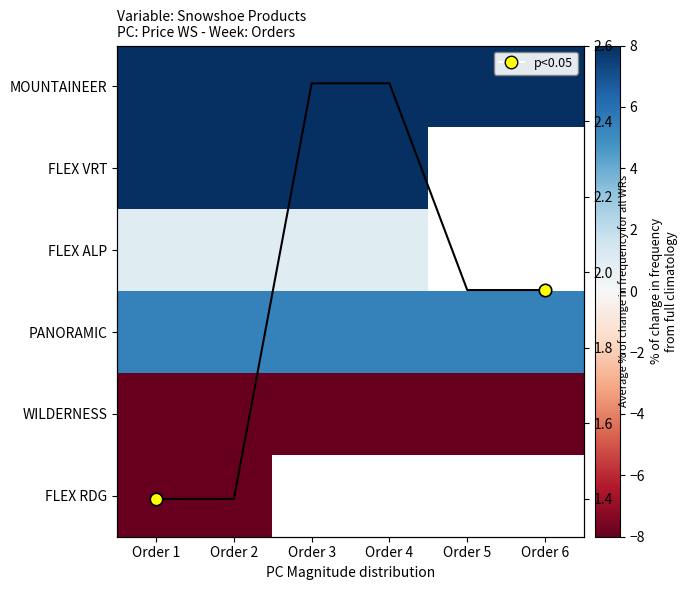

List the series in order of their overall mean, lowest first.

WILDERNESS, FLEX RDG, avg line, MOUNTAINEER, FLEX VRT, FLEX ALP, PANORAMIC